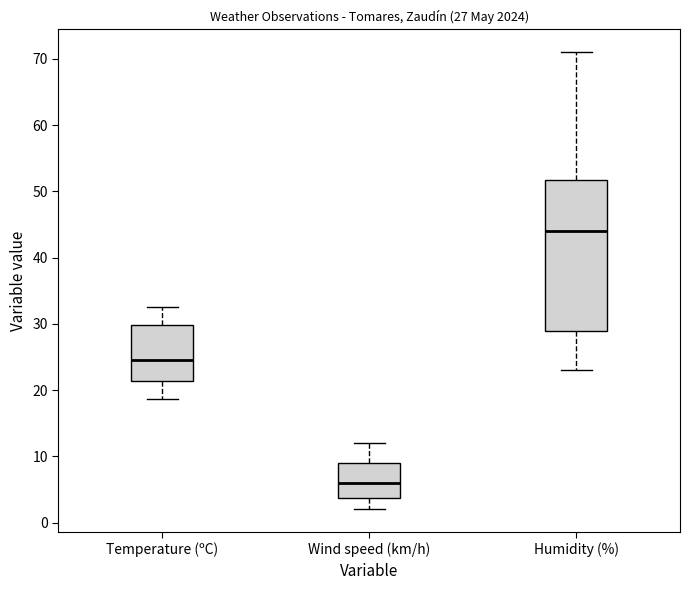

Comparing the boxes themselves (not the whiskers), which one is the tallest?

Humidity (%)